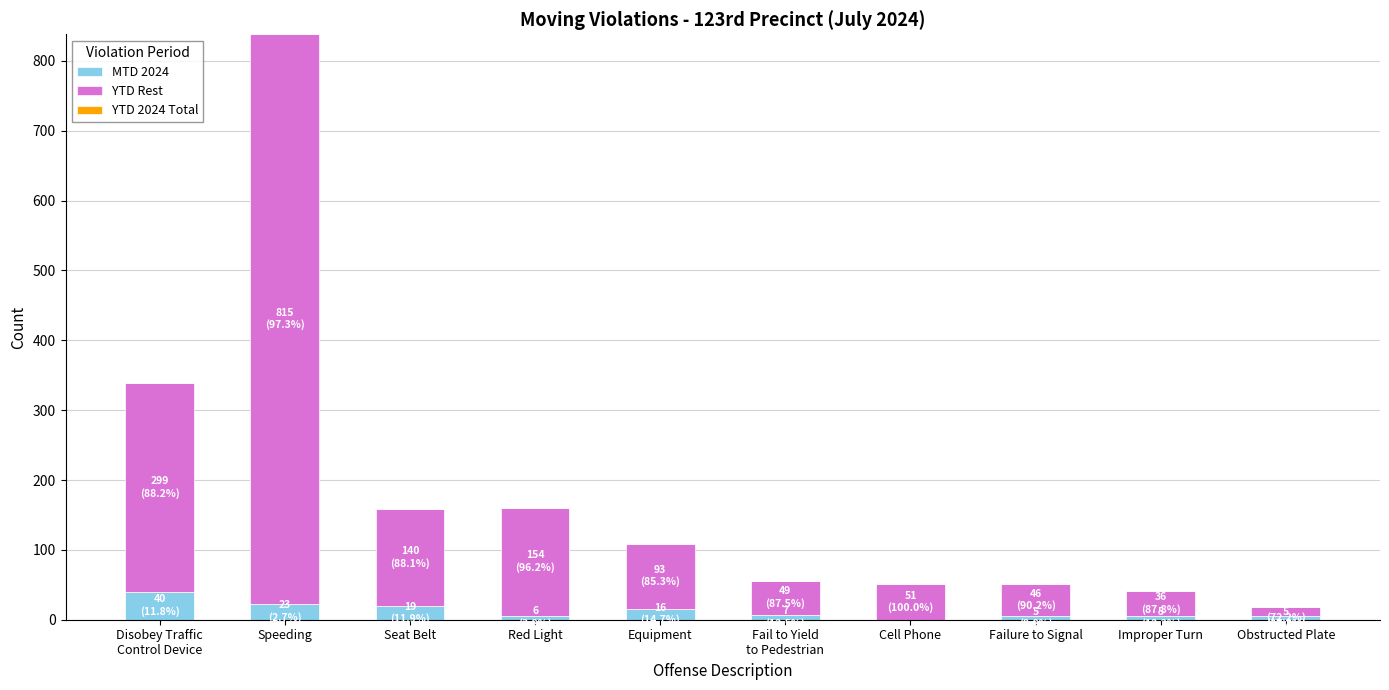

At which category is the sum across all series the highest?

Speeding